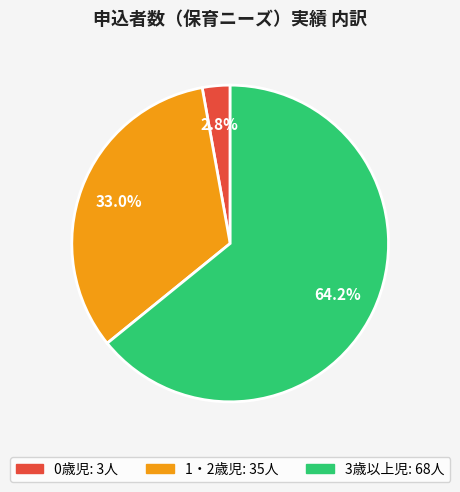

Do 0歳児 and 3歳以上児 together represent more than half of the pie?

Yes